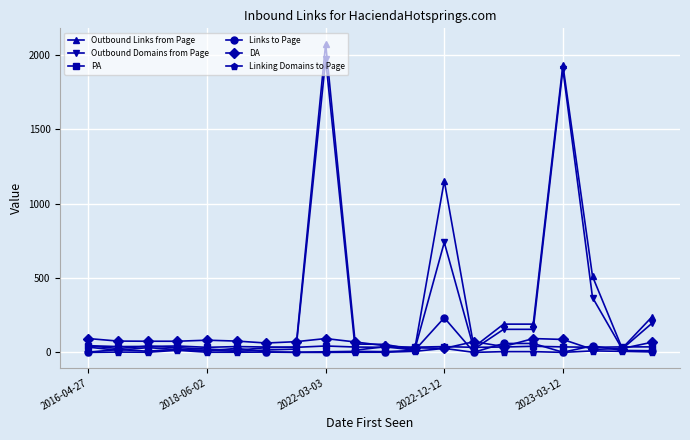

Which series has the widest spread of values?

Outbound Links from Page